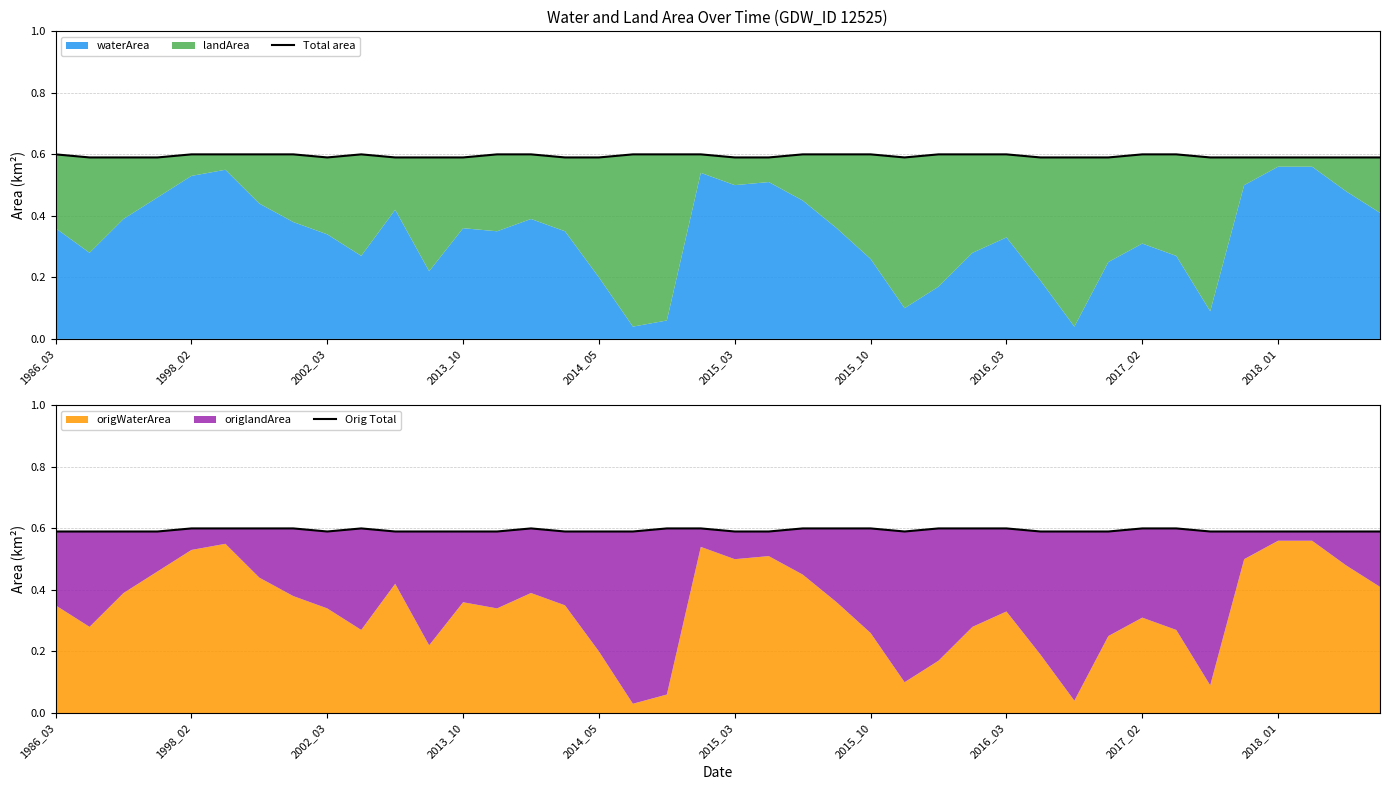

True or false: Orig Total and Total area cross at least once.

False